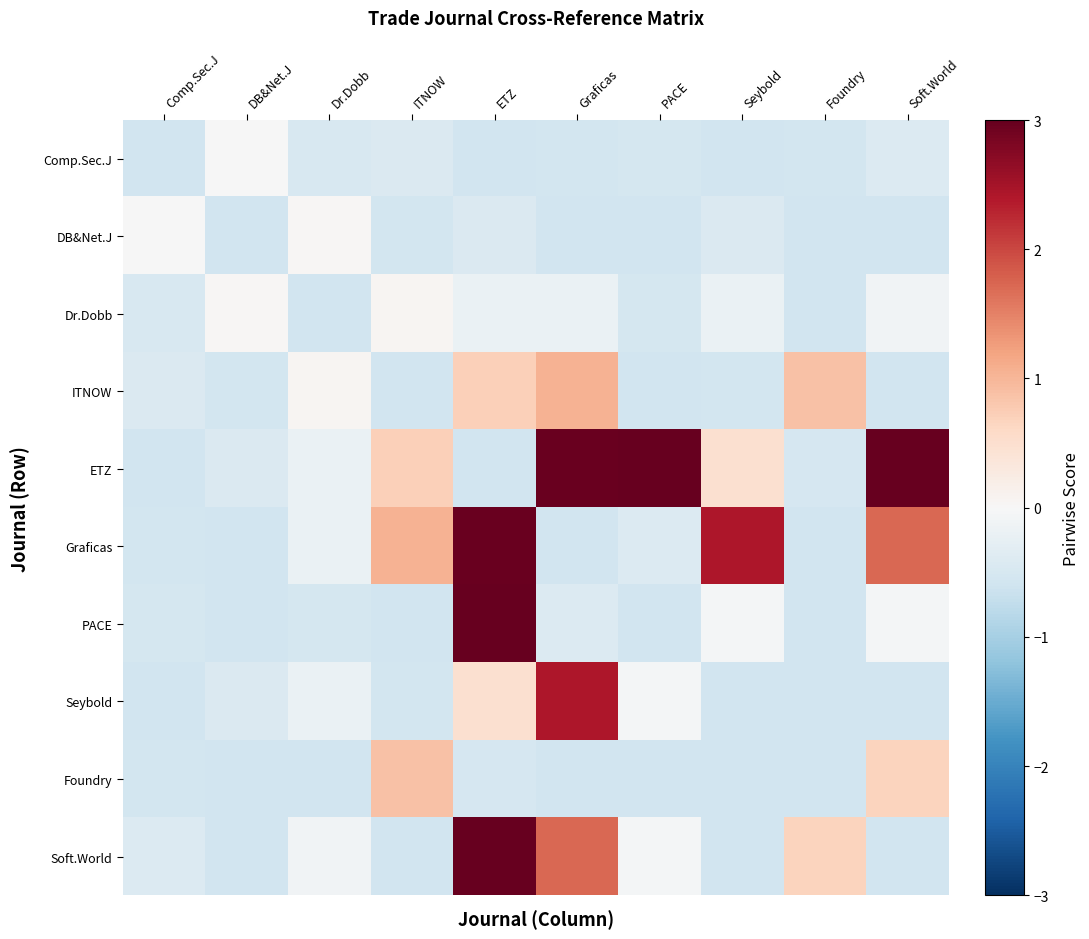

At which category does the chart reach its minimum across all series?

Comp.Sec.J